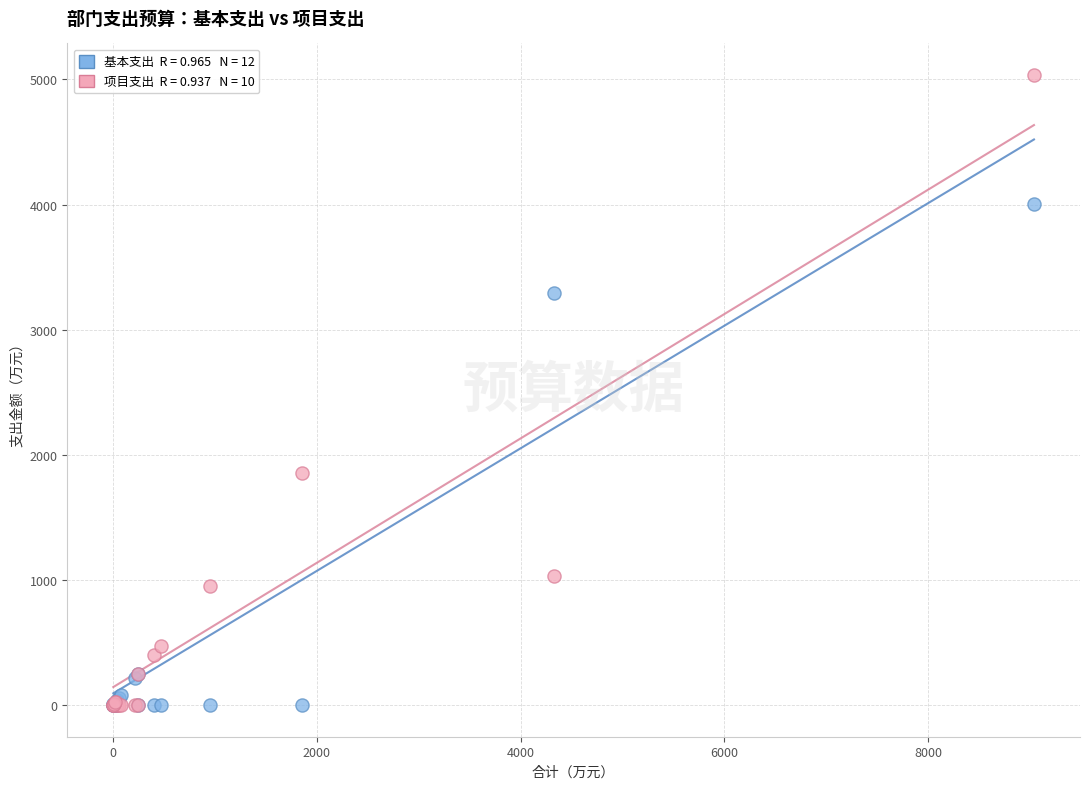

Across all series, what Y value is closest to 2517?

1857.8